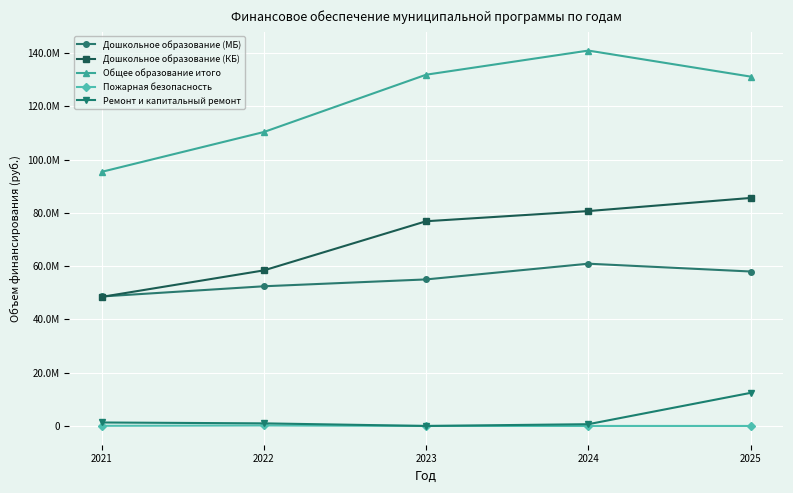

True or false: Дошкольное образование (КБ) has a value of 42034258.7 at 2025.

False